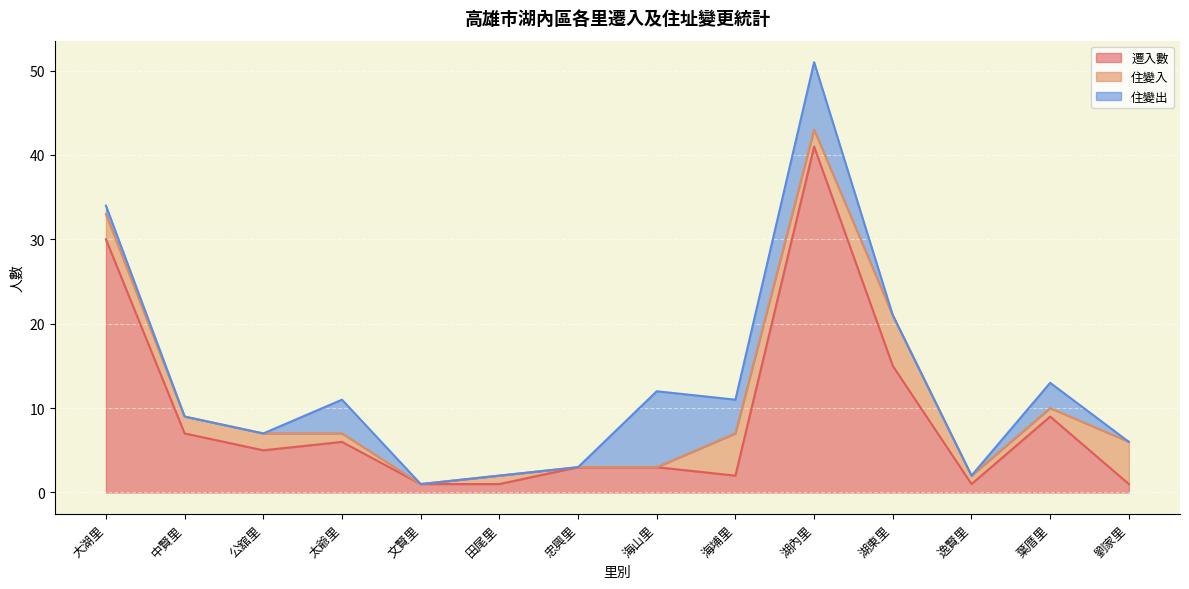

Reading left to right, list all the values displayed in this chart.

遷入數: 30	7	5	6	1	1	3	3	2	41	15	1	9	1
住變入: 3	2	2	1	0	1	0	0	5	2	6	1	1	5
住變出: 1	0	0	4	0	0	0	9	4	8	0	0	3	0